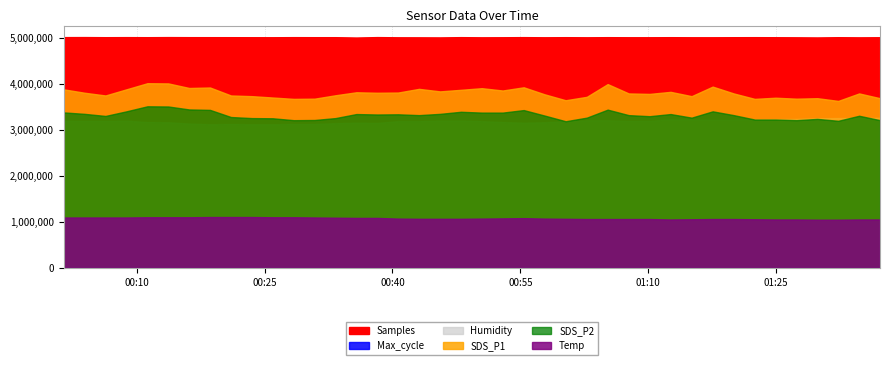

How many data points in Samples are less than 5007799?

20